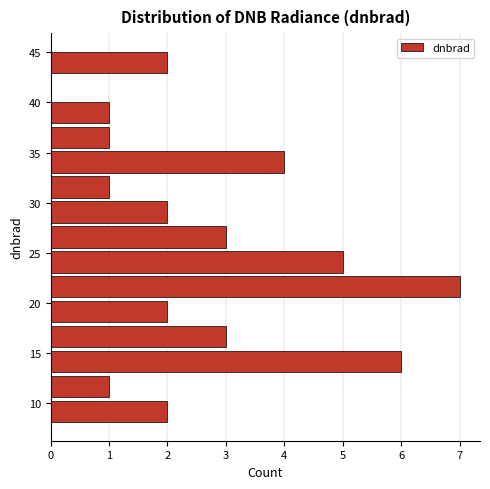

How long is the bar that spans 20.5 to 23.0 on the y-axis? Neither the bar edges nor the lengths are printed on the chart, so give them approximately, as read against the axes.

7